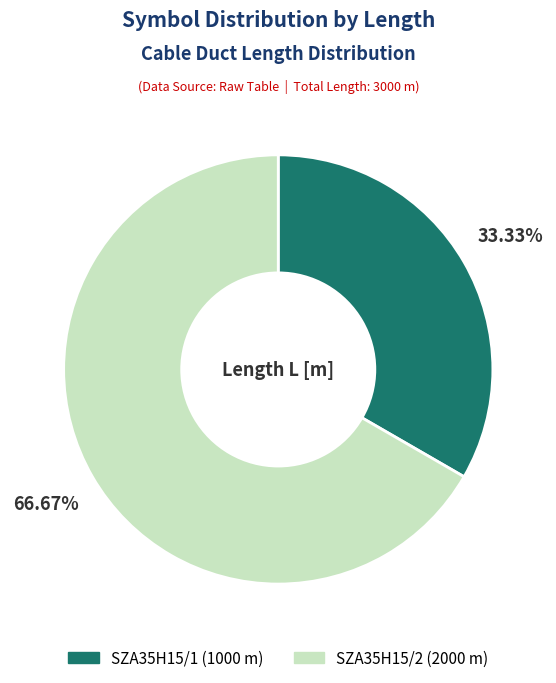

Is it true that SZA35H15/2 is 67% of the pie?

True